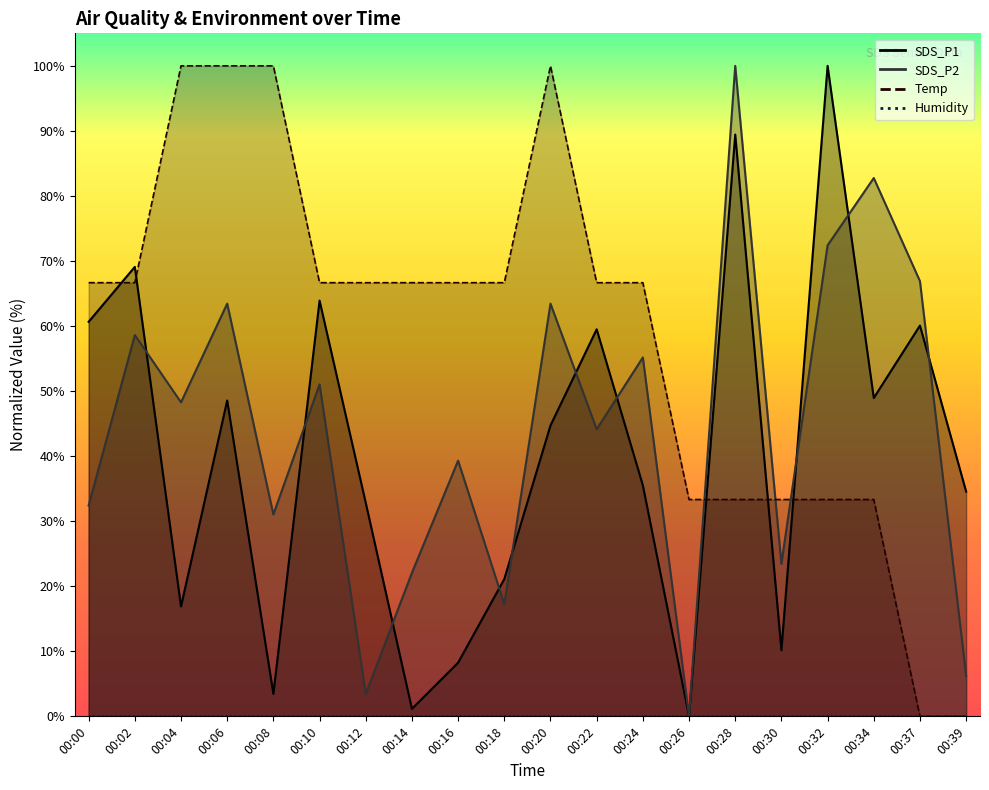

At which label does SDS_P1 reach its minimum?

00:26